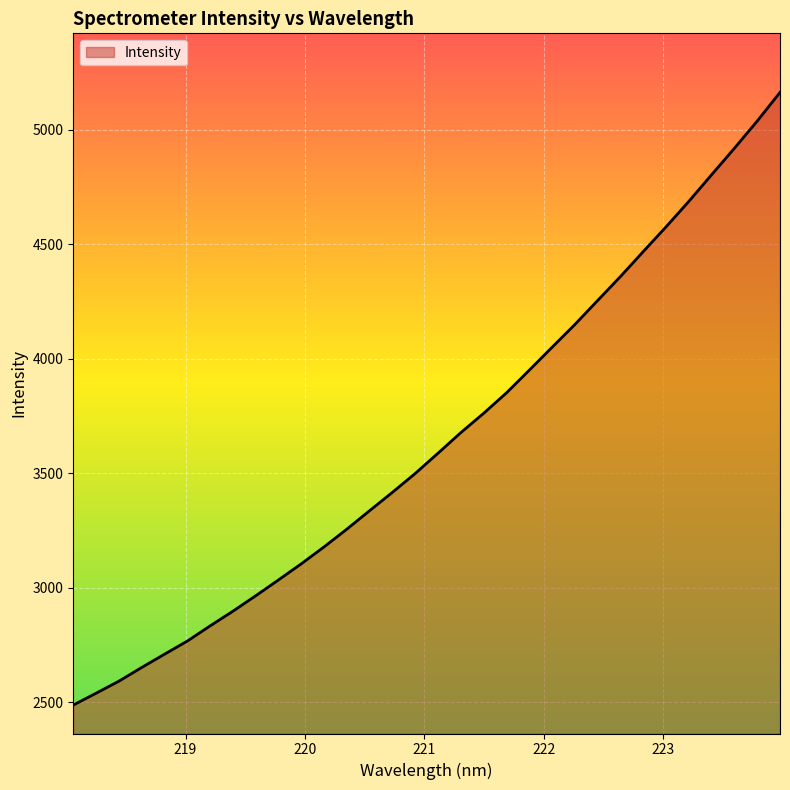

What is the maximum value shown in the chart?

5163.8